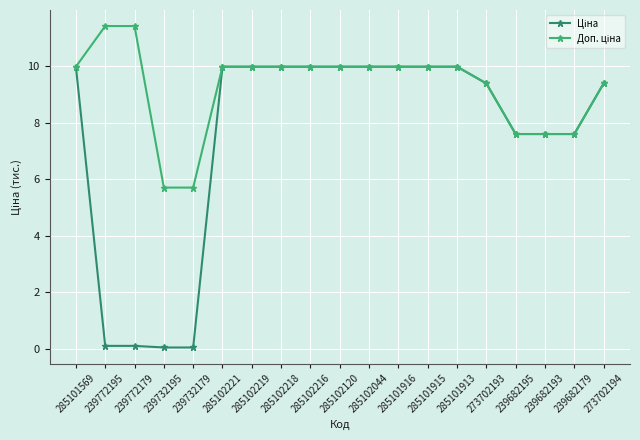

What is the label of the 18th point from the left?

239682179